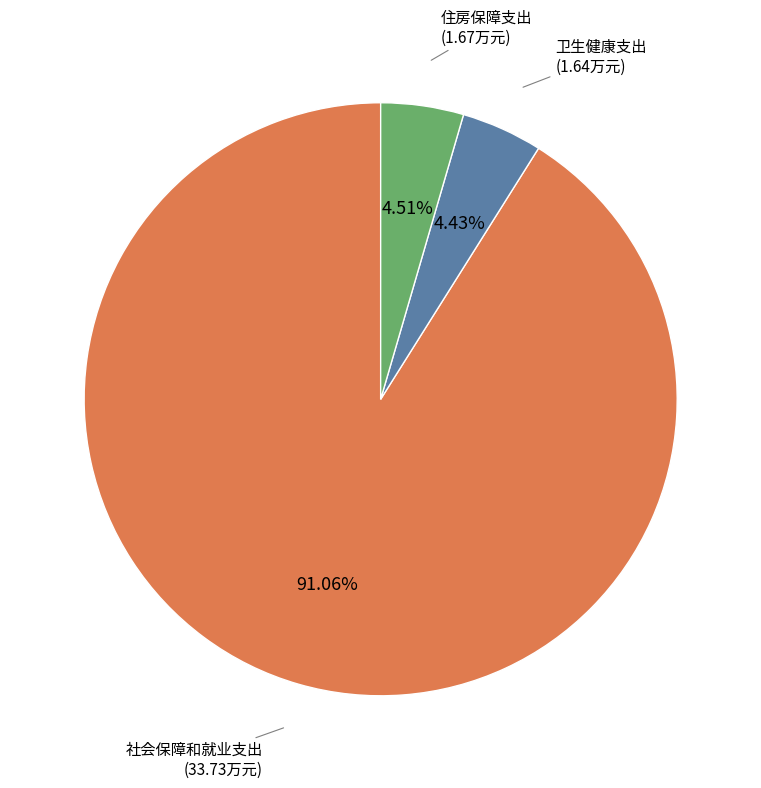

How many segments does this pie chart have?

3